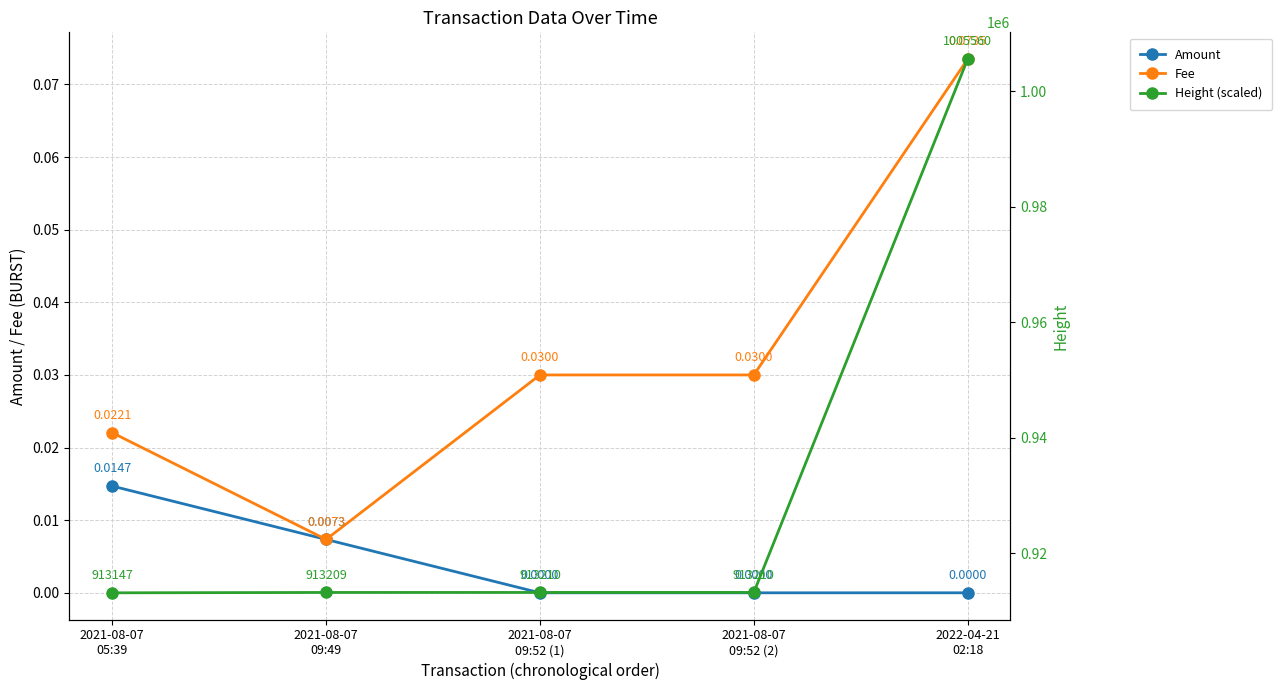

What is the total value across all series at 2021-08-07
09:52 (2)?

913210.0